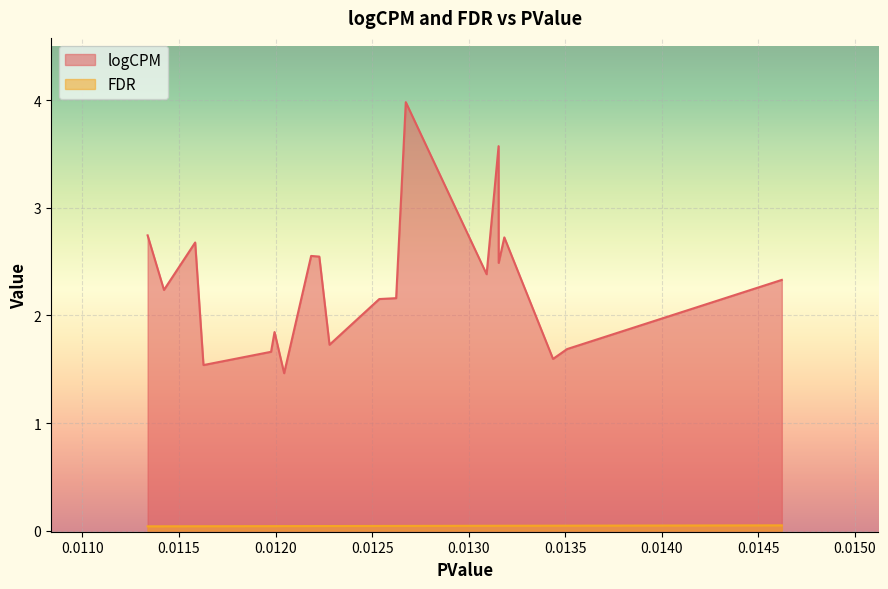

What is the difference between the maximum and minimum values in the logCPM series?

2.5